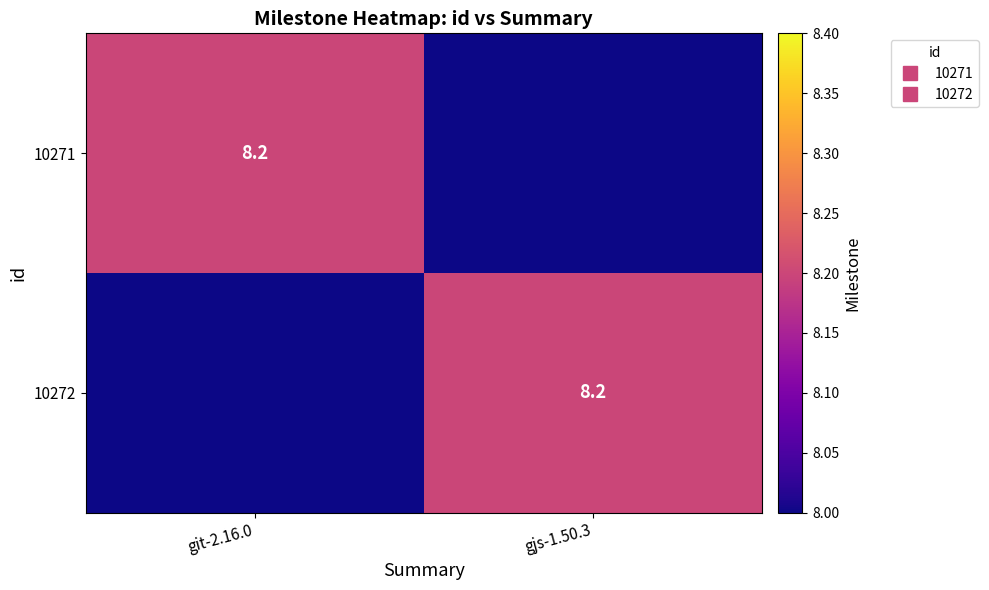

Which series changed the most between git-2.16.0 and gjs-1.50.3?

10271